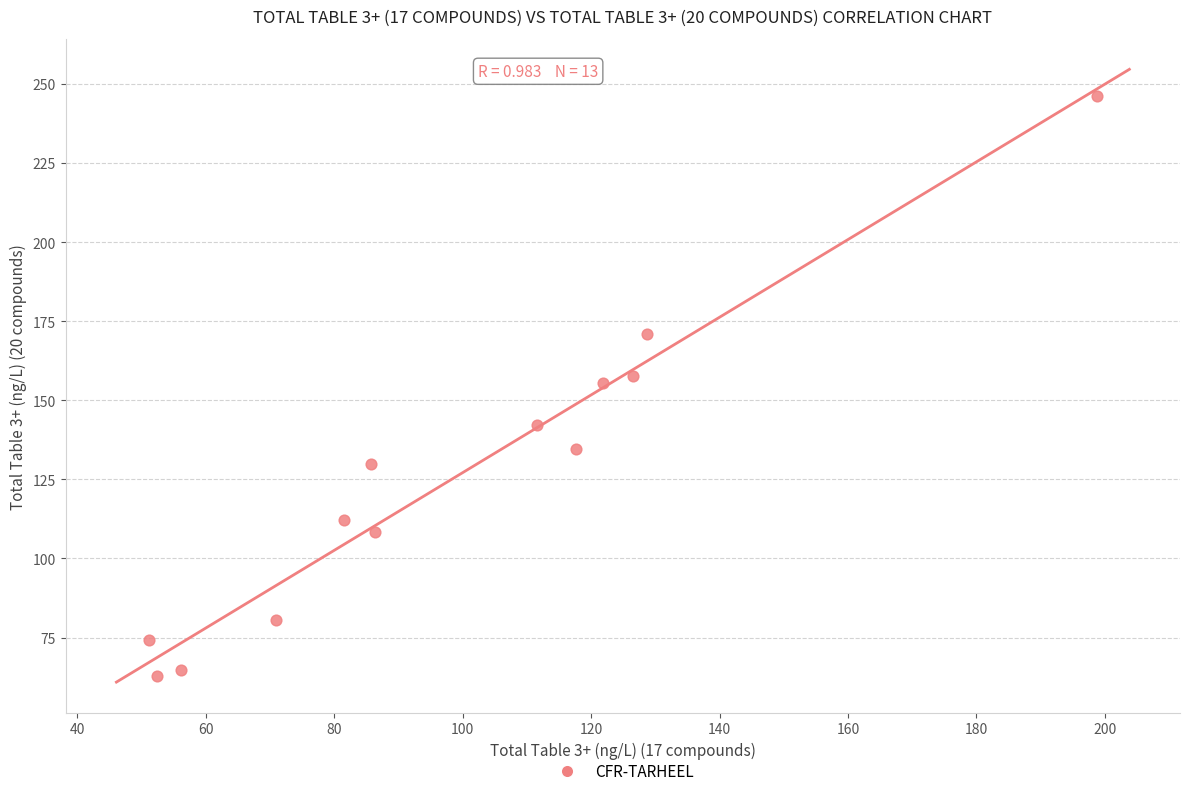

What is the range of X values (max minus min)?

147.7